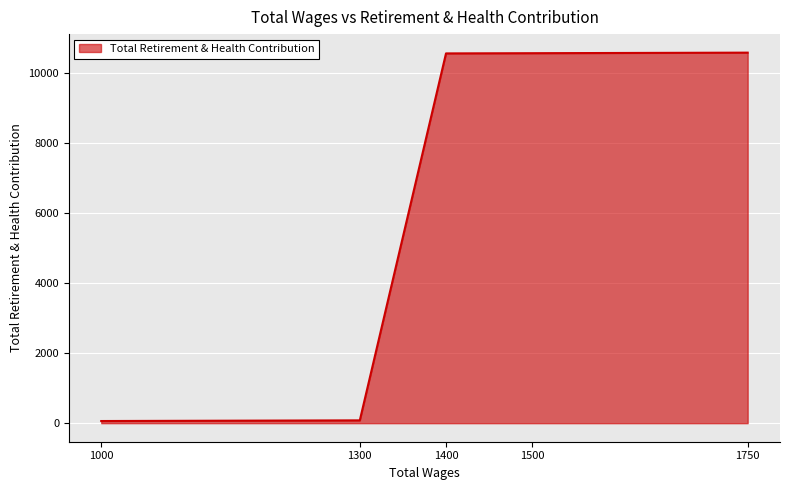

True or false: there are more than 1 points higher than both neighbors.

False